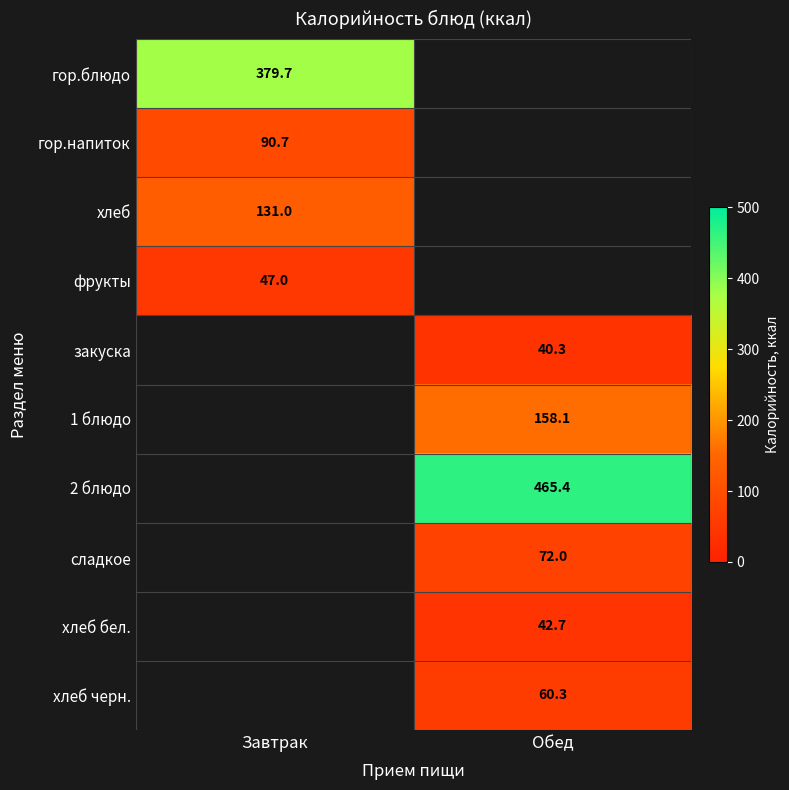

Is the value of гор.напиток at Завтрак greater than the value of фрукты at Завтрак?

Yes